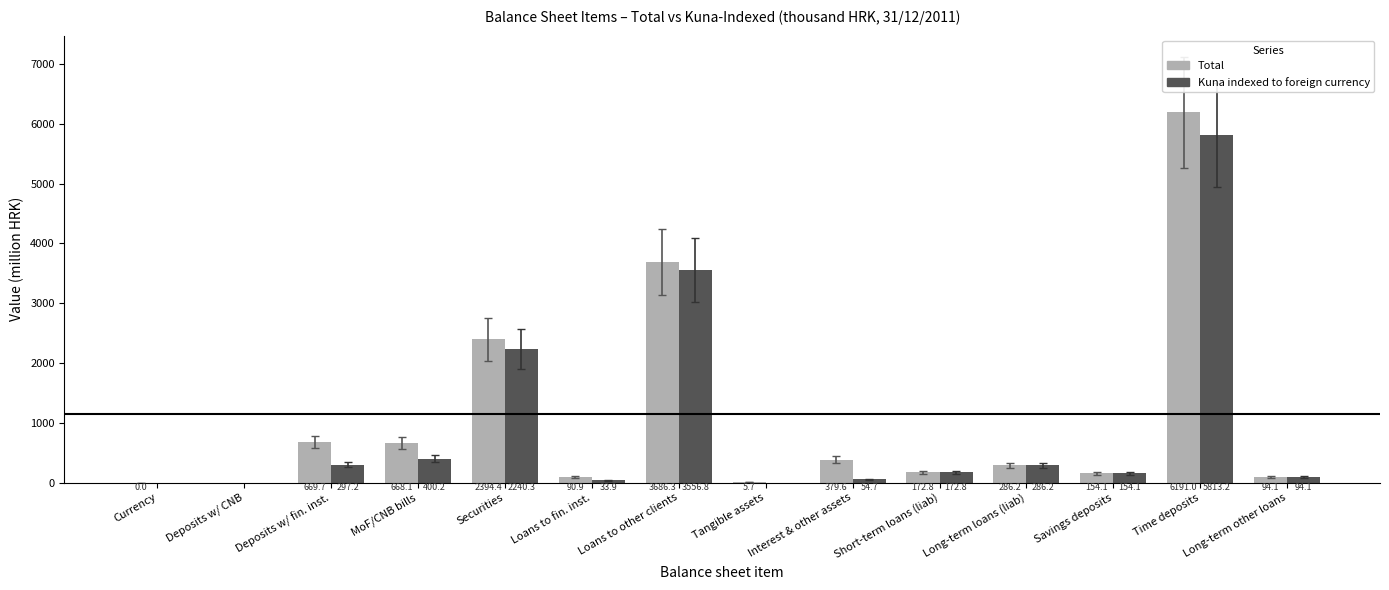

Which series has the widest spread of values?

Total